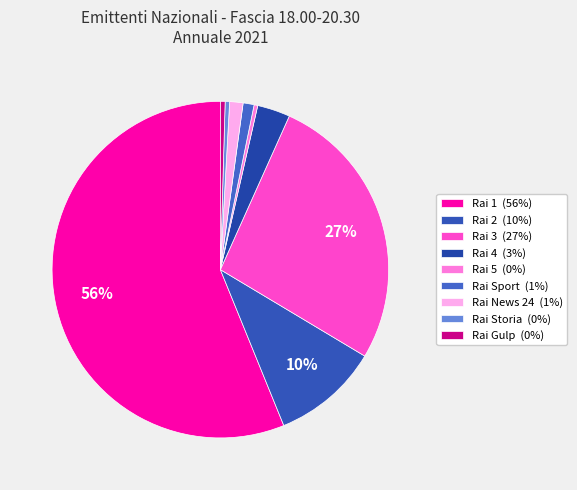

Does any single category account for the majority?

Yes